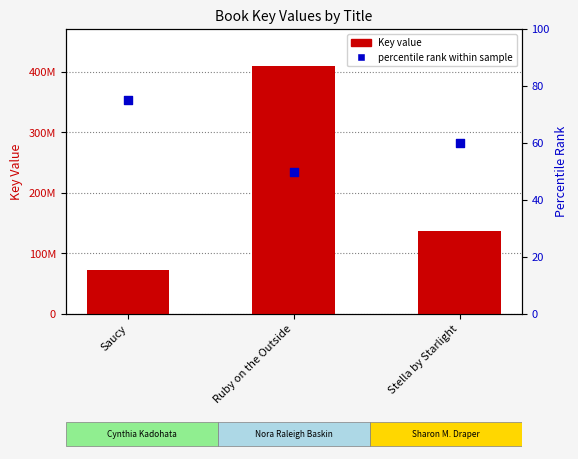

Which series has the largest total across all categories?

Key